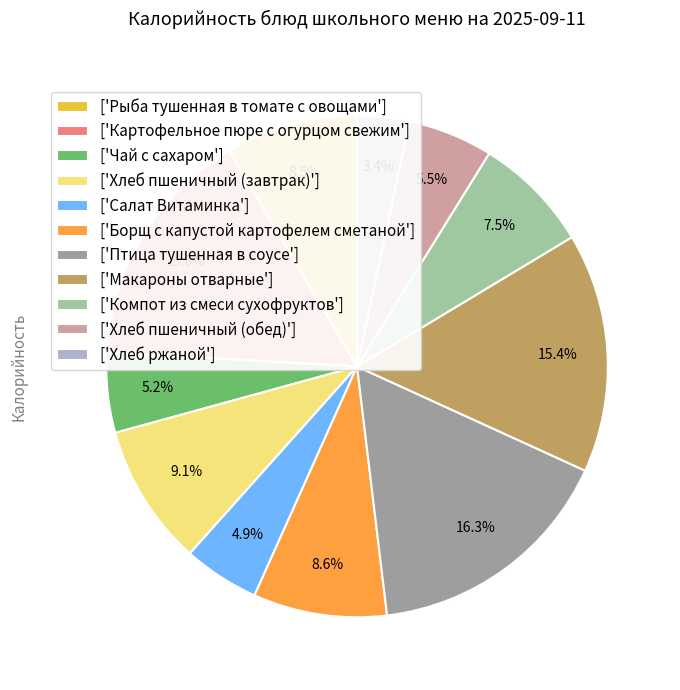

Does any single category account for the majority?

No